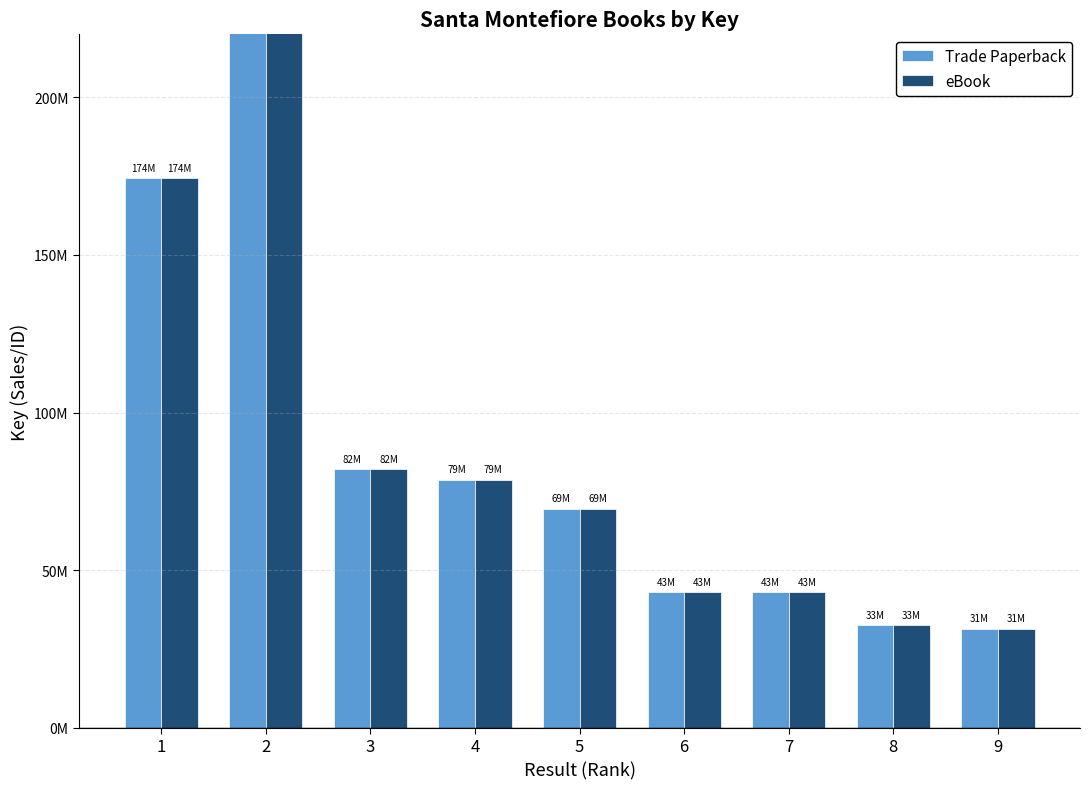

Which category has the lowest value in the eBook series?

9